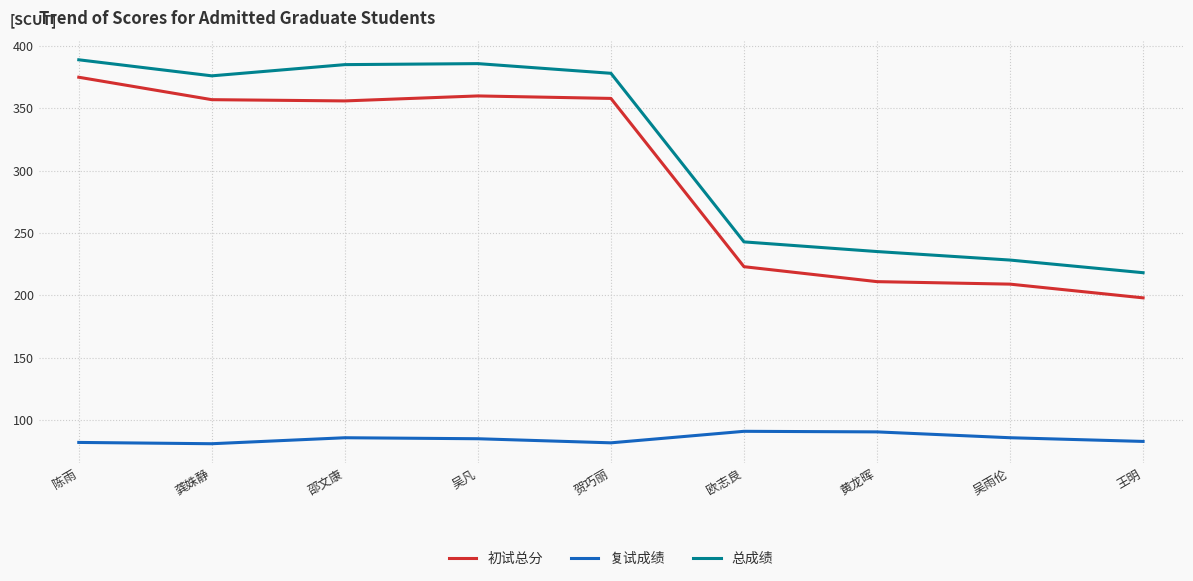

What is the approximate value of 初试总分 at 欧志良?

223.0